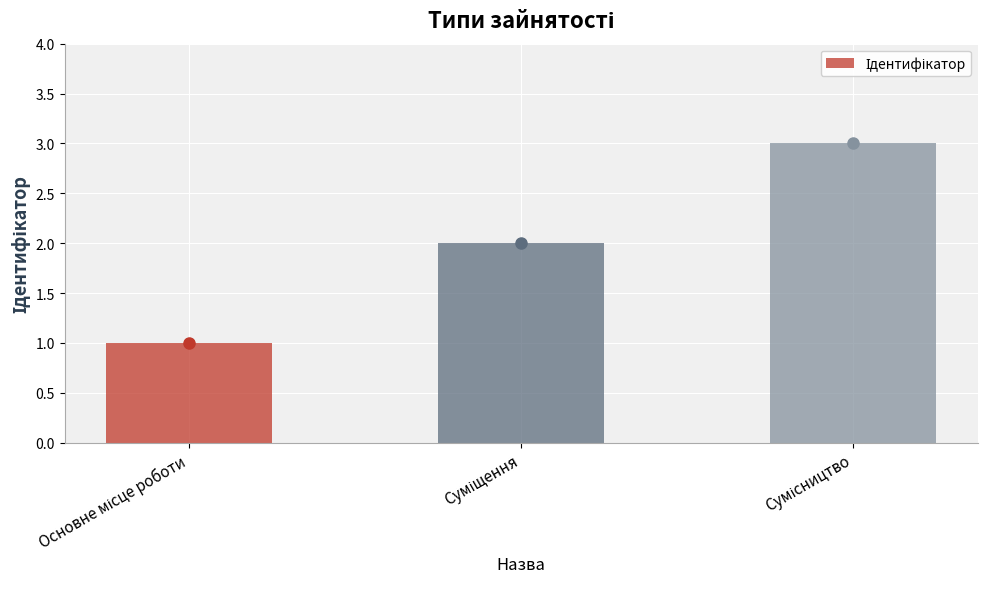

What is the sum of all values?

6